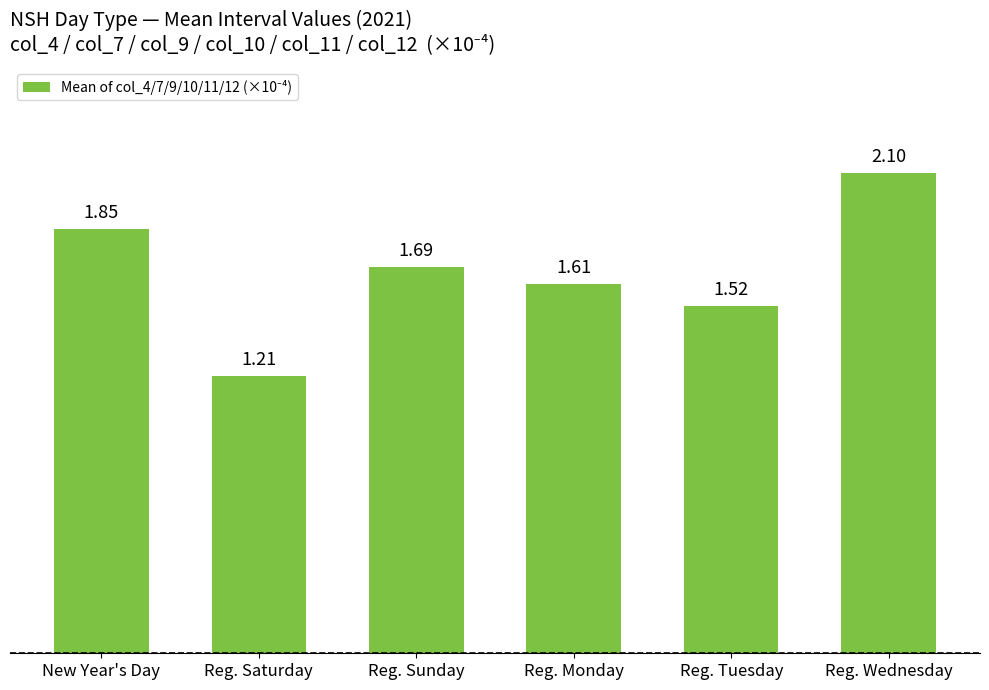

Count the values in the range 1 to 2.

5